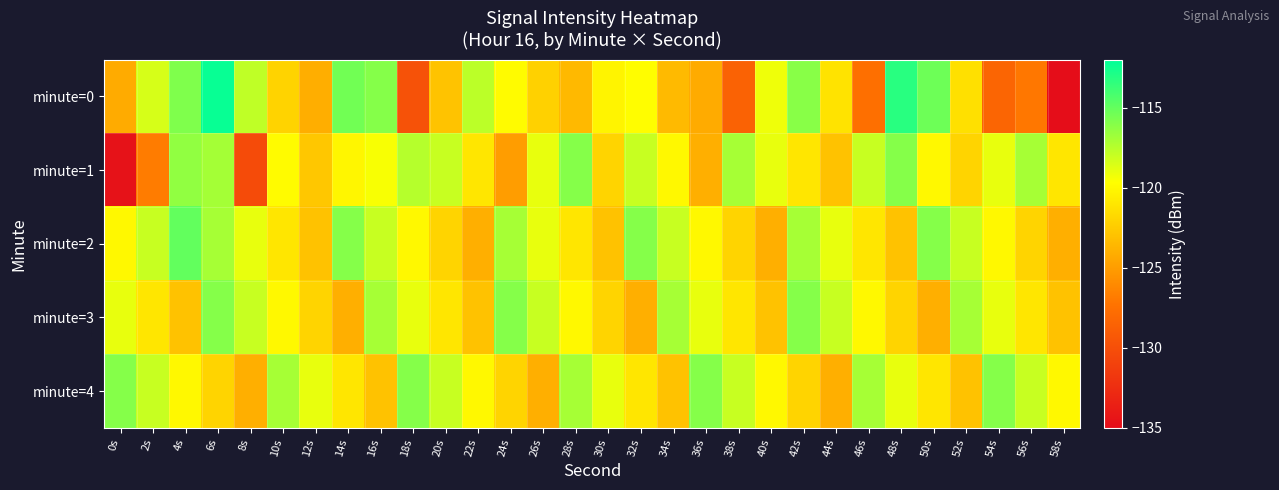

Between 18s and 10s, which is larger?

10s